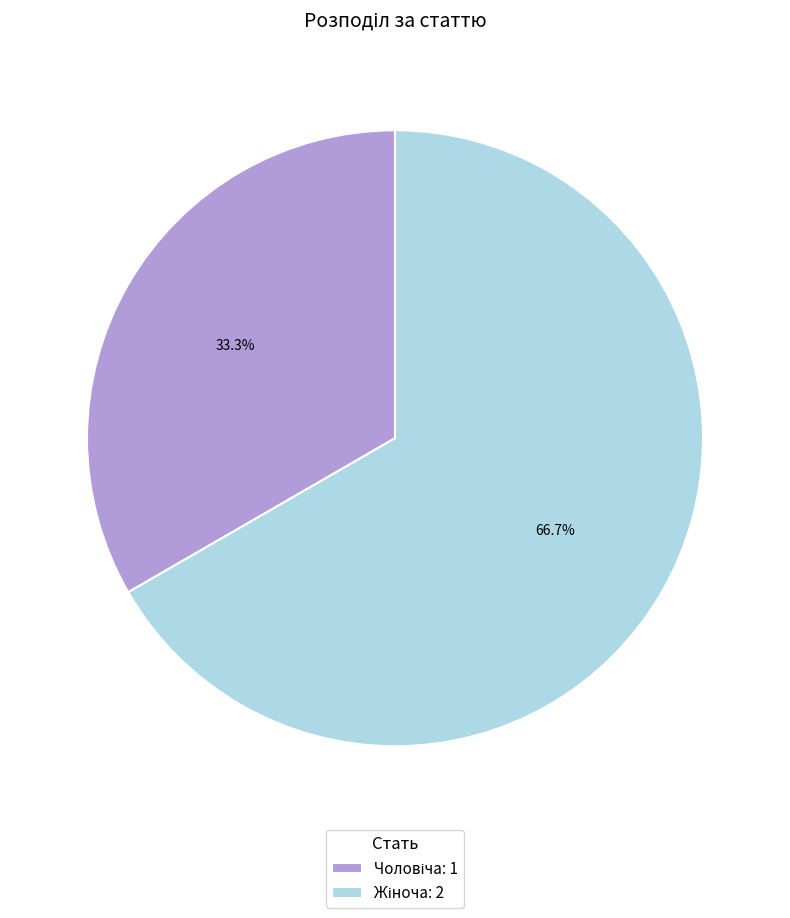

Is there any slice that represents more than half of the pie?

Yes